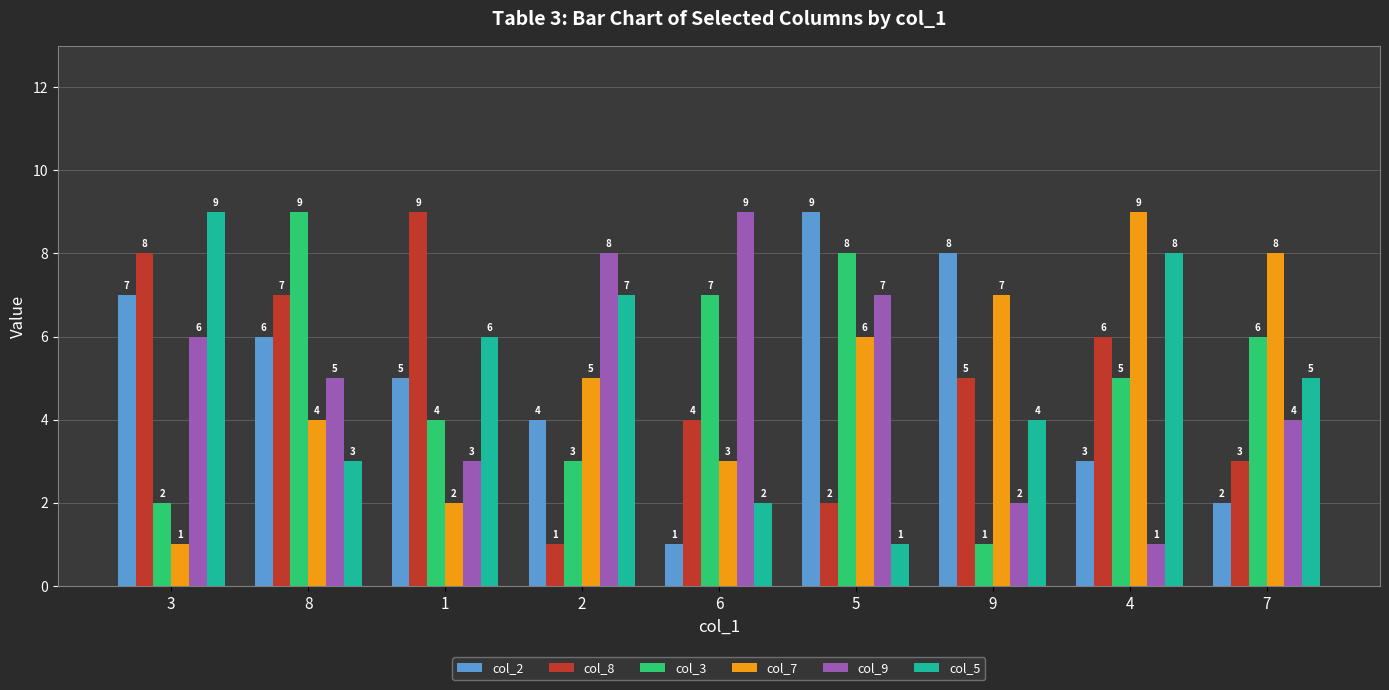

At which category is the sum across all series the highest?

8